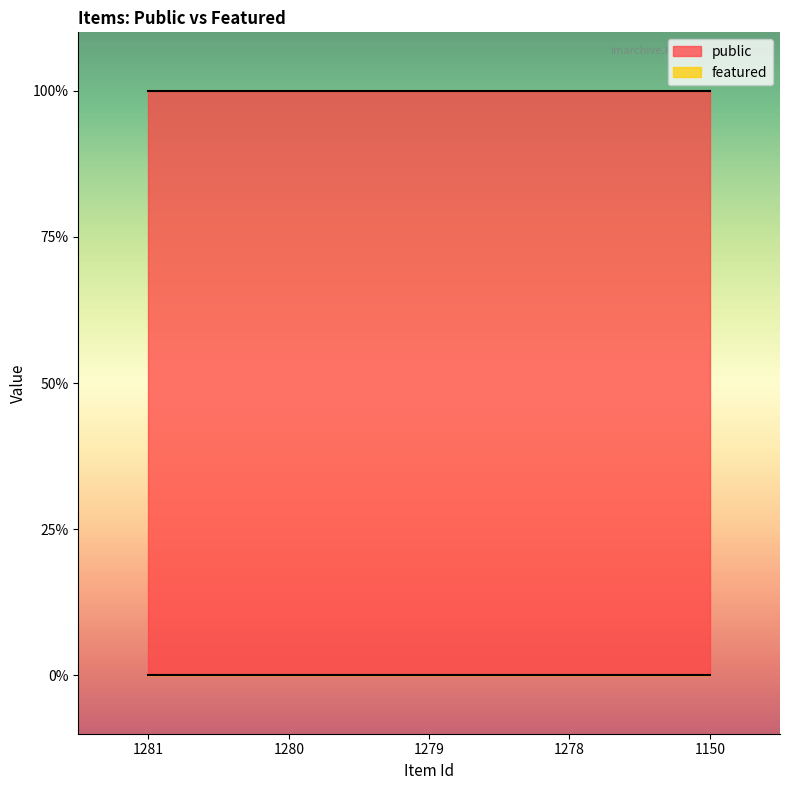

Between 1280 and 1279, which series saw the biggest shift?

public